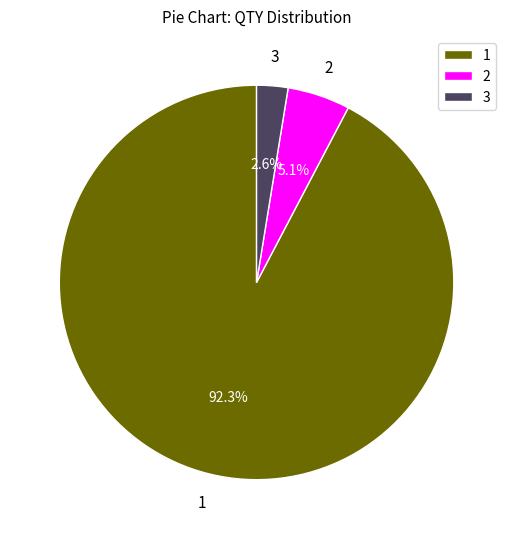

Does 2 represent more than half of the total?

No